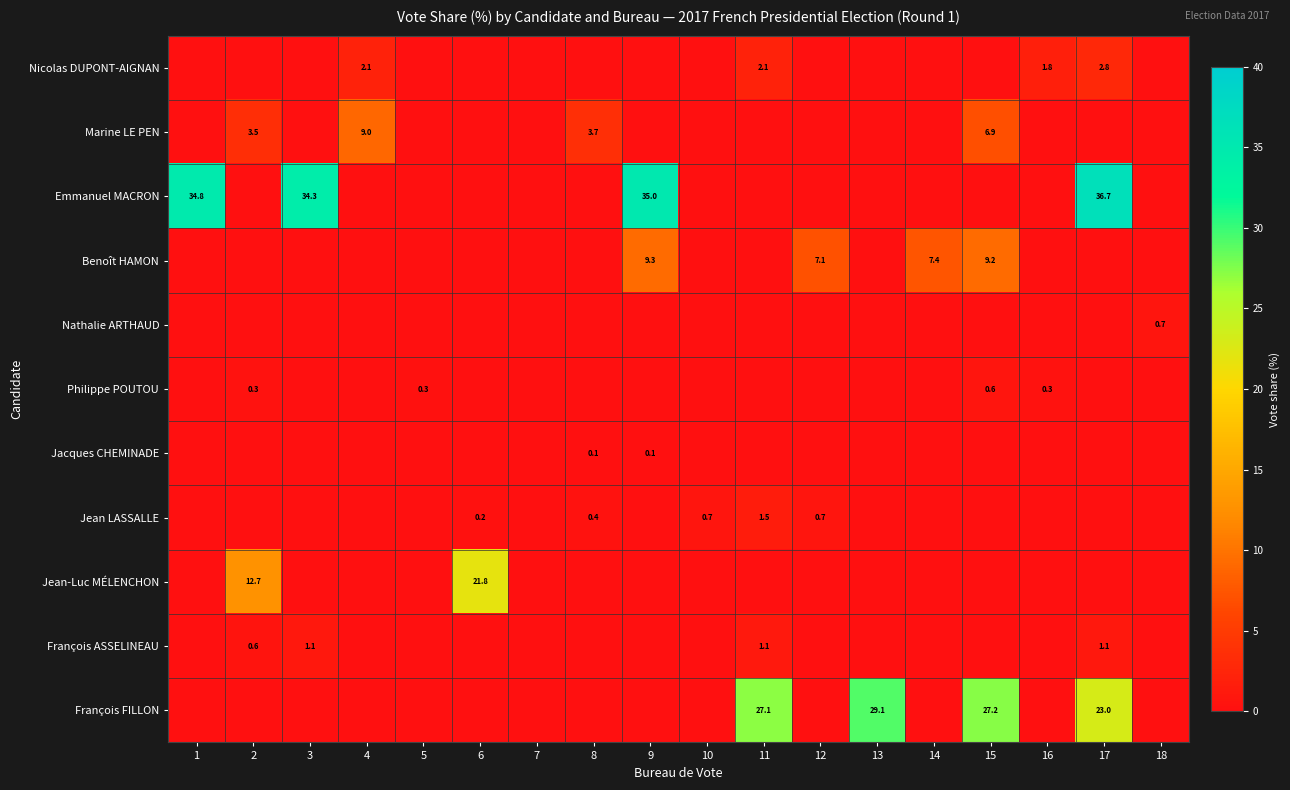

What is the total value across all series at 14?

7.4